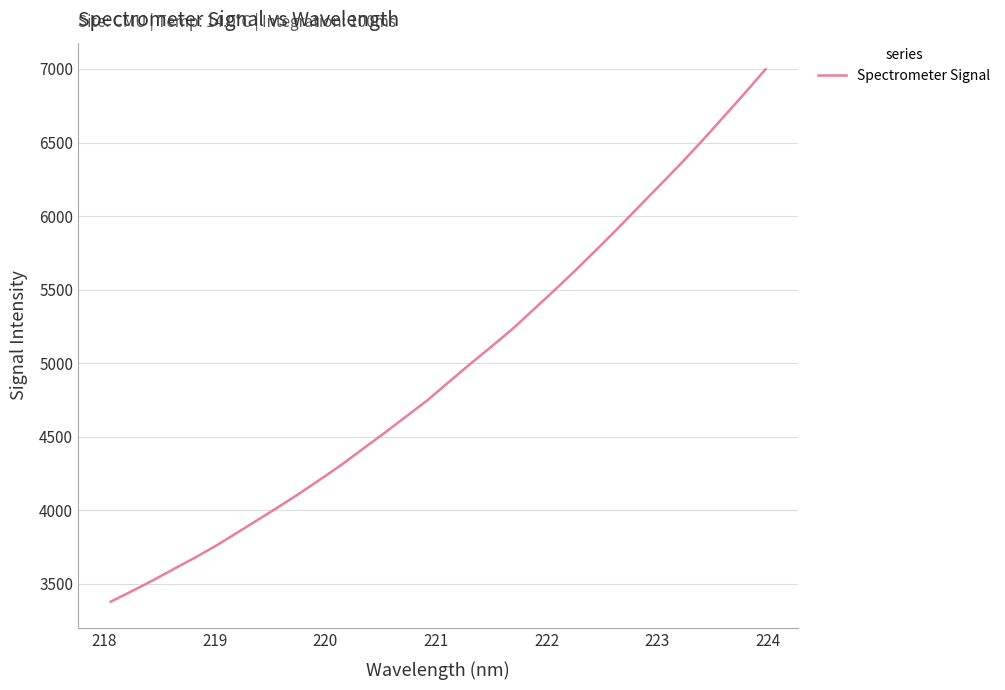

What is the greatest value displayed?

6997.6